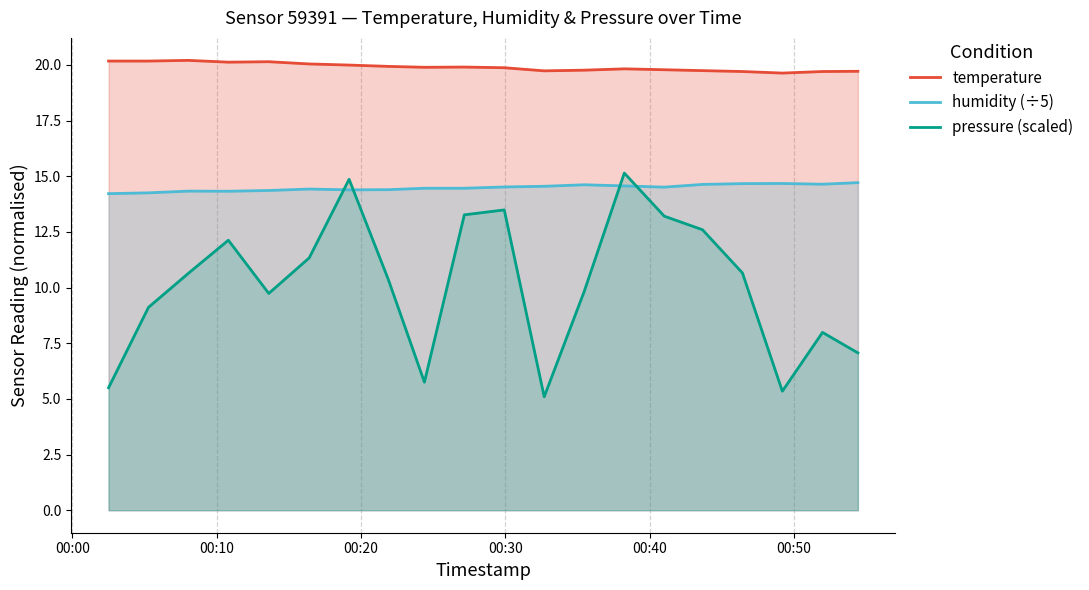

Rank the series by their maximum value, from lowest to highest.

humidity (÷5), pressure (scaled), temperature